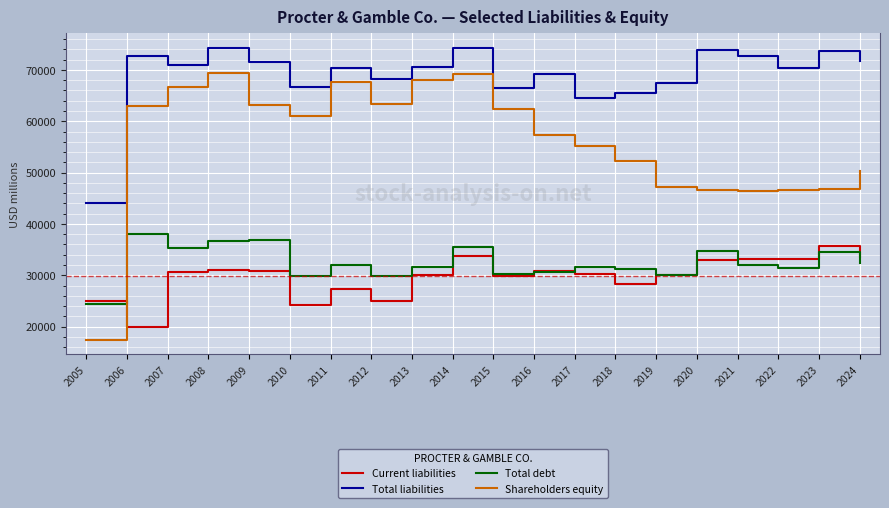

Which series has the largest total across all categories?

Total liabilities